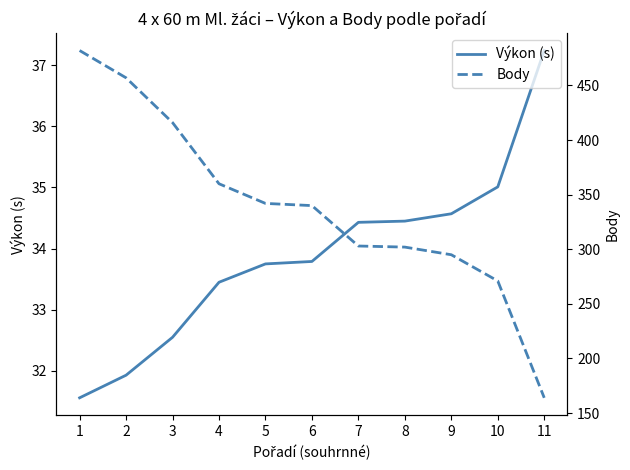

How many lines are shown in the chart?

2